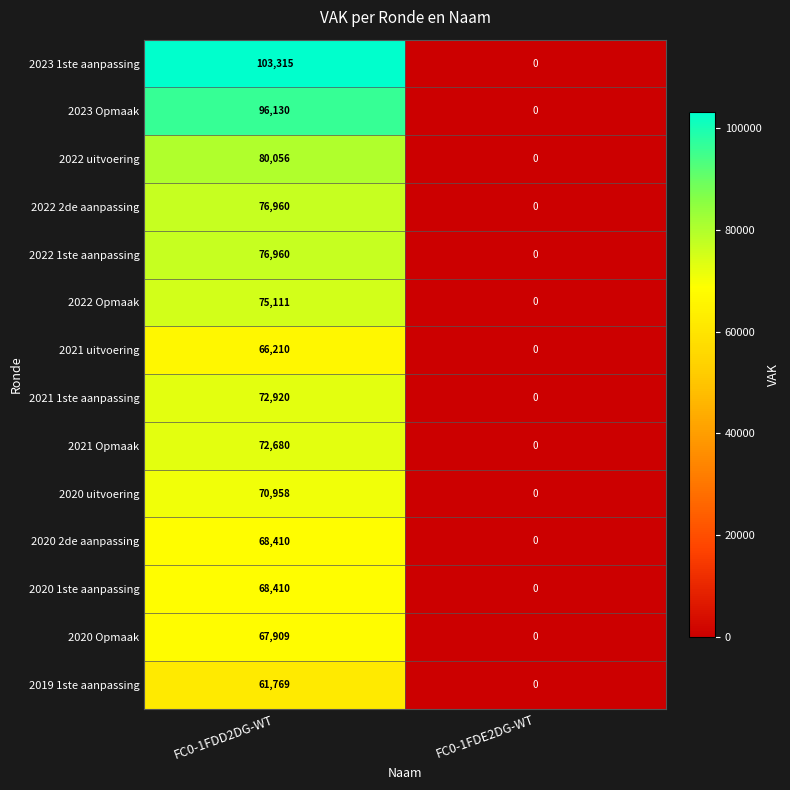

List the labels in order of 2020 2de aanpassing value, largest first.

FC0-1FDD2DG-WT, FC0-1FDE2DG-WT